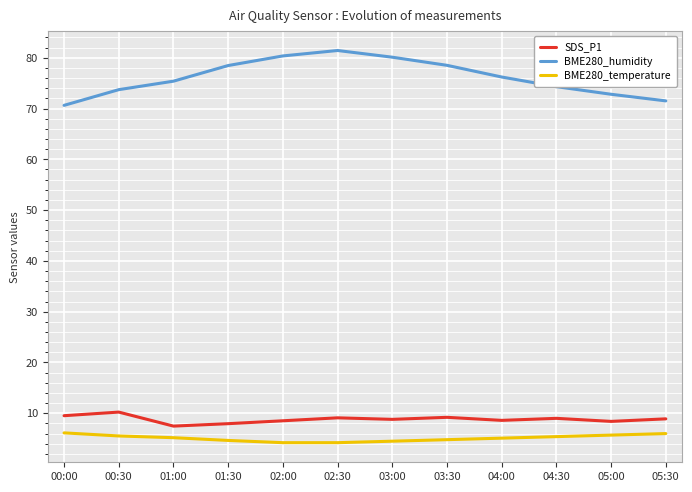

Is the value of BME280_humidity at 04:00 greater than the value of SDS_P1 at 02:30?

Yes